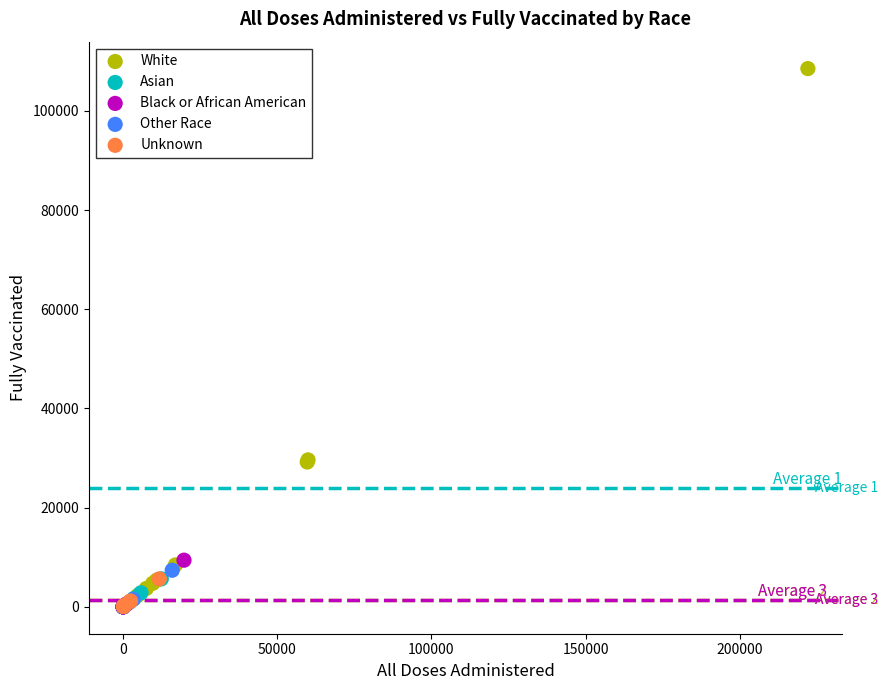

What are all the series names shown in the legend?

White, Asian, Black or African American, Other Race, Unknown